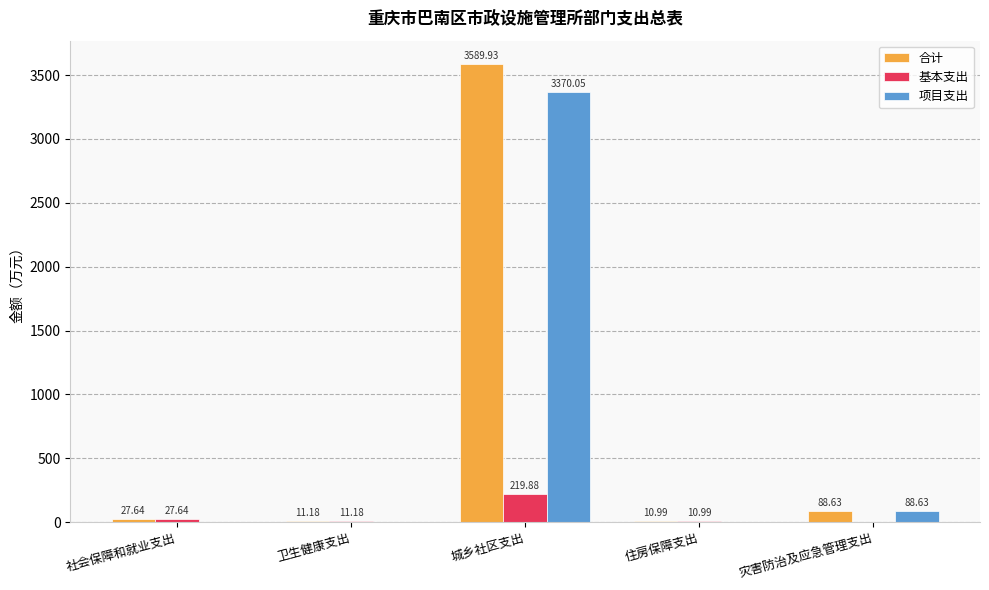

Count the number of categories in the chart.

5